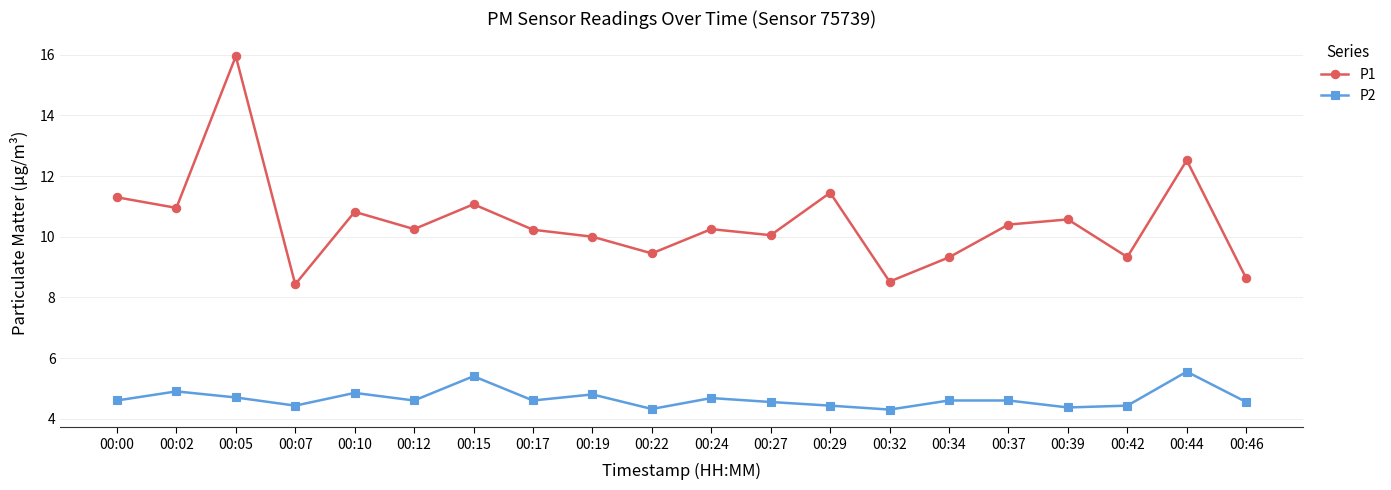

True or false: P2 has more than 2 interior local peaks.

True